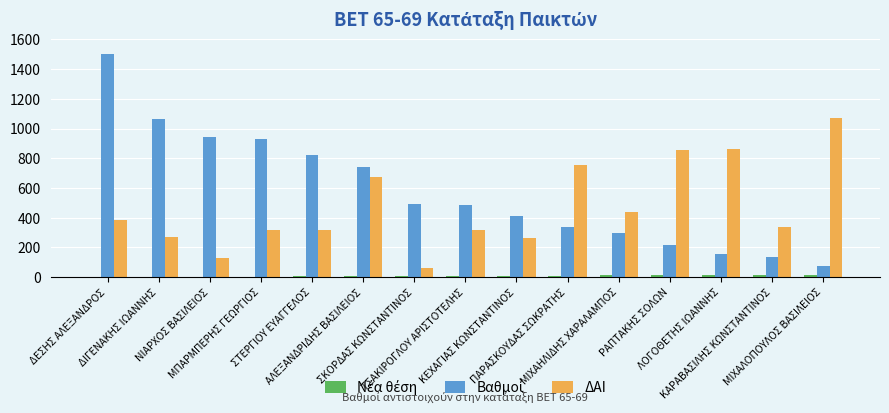

What is the sum of all ΔΑΙ values?

7058.0